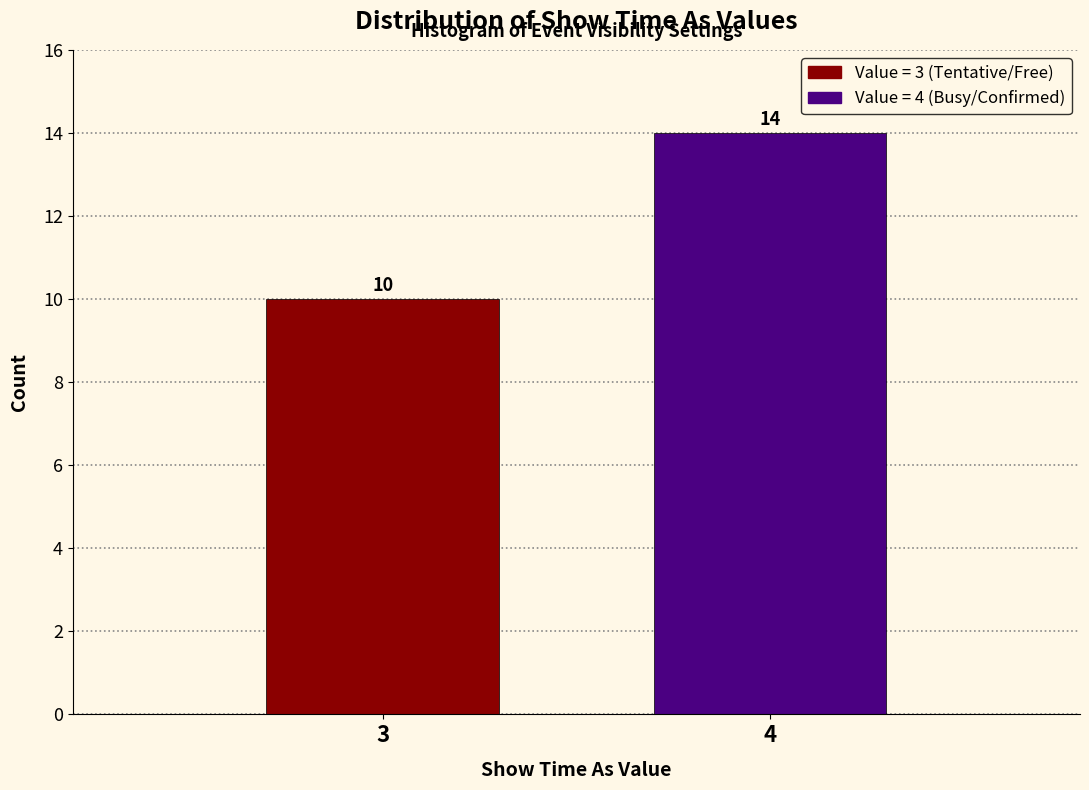

Reading left to right, extract all data points from this chart.

10	14